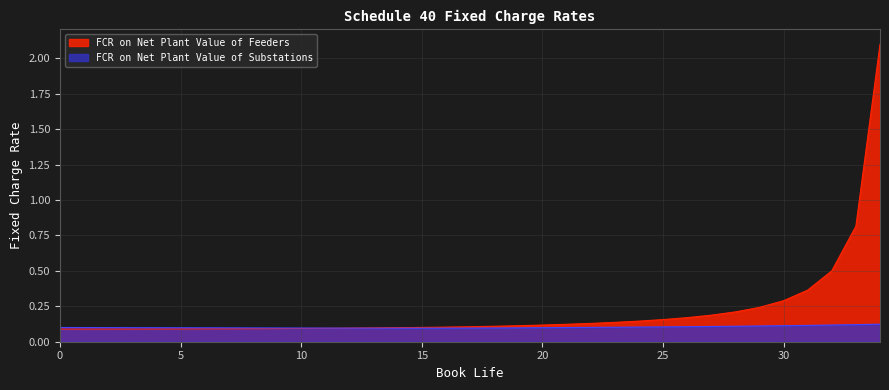

What is the sum of all FCR on Net Plant Value of Feeders values?

7.6